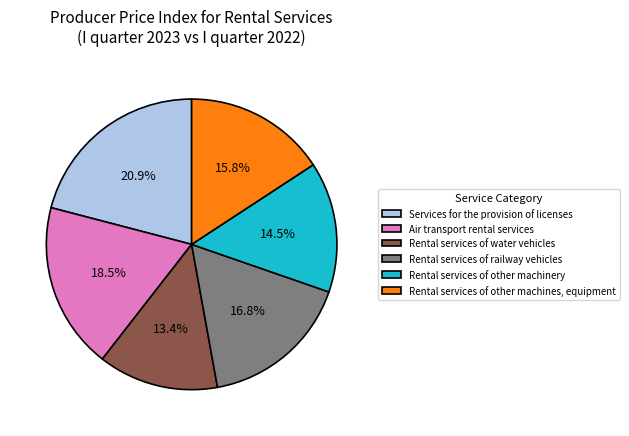

How much of the chart is everything except Rental services of other machines, equipment?

84.2%